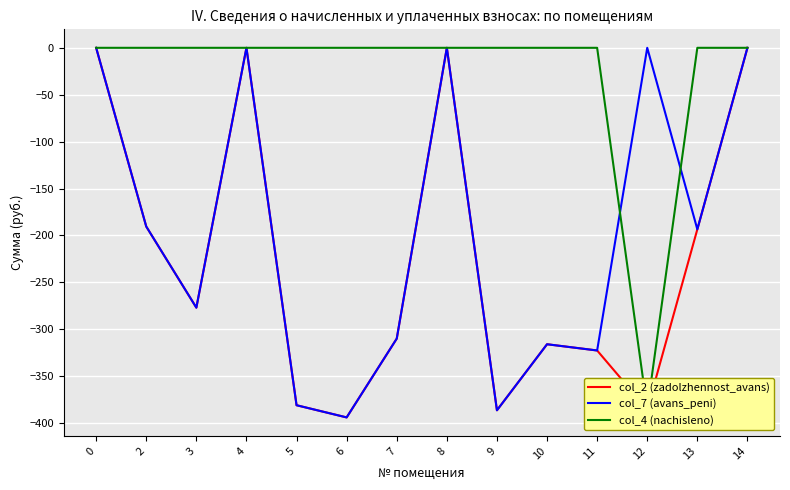

How many series are shown in this chart?

3